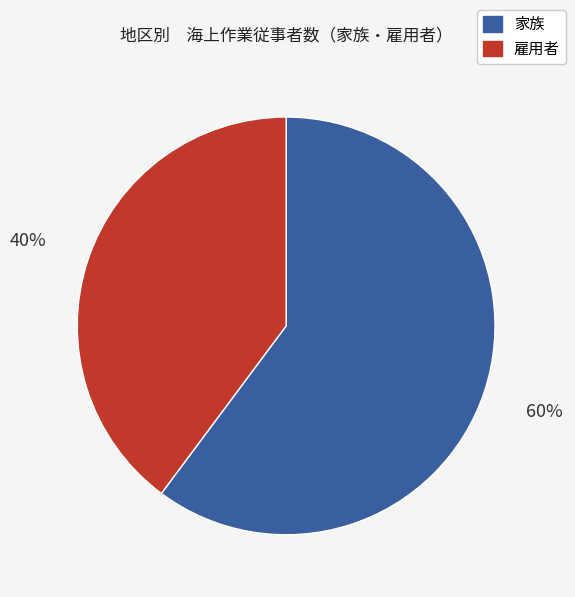

To the nearest percent, what portion does 家族 represent?

60%